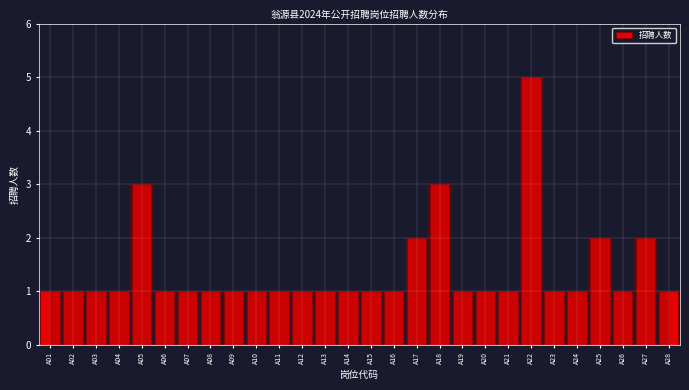

Reading left to right, transcribe all the data shown in this chart.

A01=1	A02=1	A03=1	A04=1	A05=3	A06=1	A07=1	A08=1	A09=1	A10=1	A11=1	A12=1	A13=1	A14=1	A15=1	A16=1	A17=2	A18=3	A19=1	A20=1	A21=1	A22=5	A23=1	A24=1	A25=2	A26=1	A27=2	A28=1